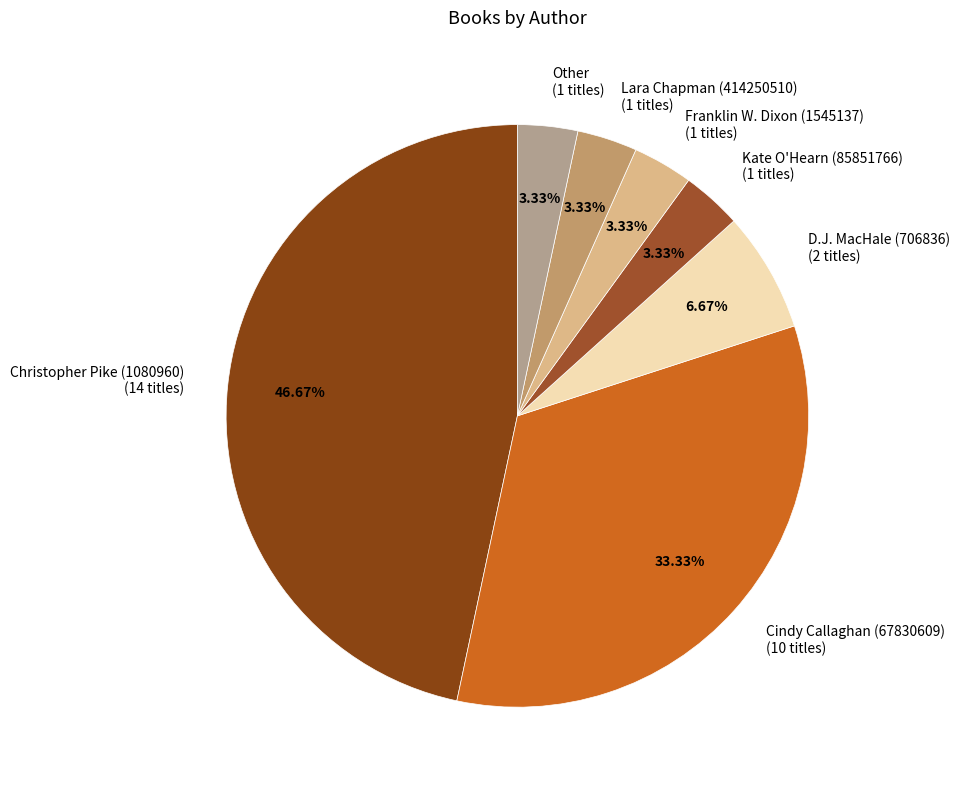

What is the total percentage of Kate O'Hearn (85851766) and D.J. MacHale (706836)?

10.0%